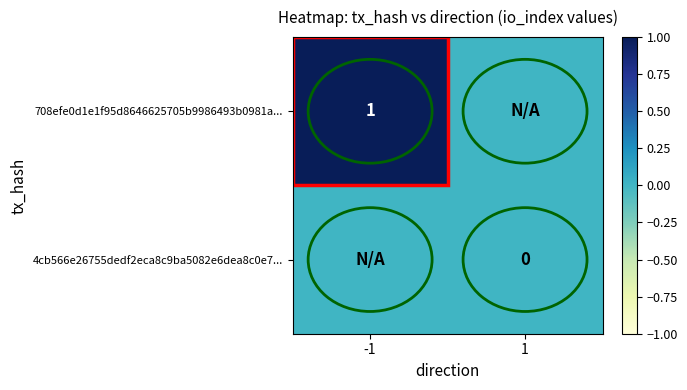

Is it true that 708efe0d1e1f95d8646625705b9986493b0981a... equals 1 at -1?

True